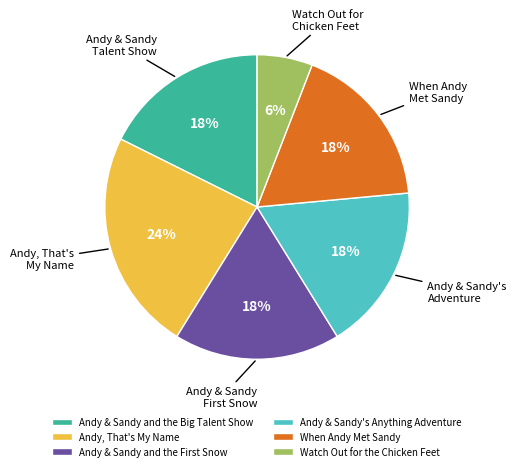

Does any single category account for the majority?

No